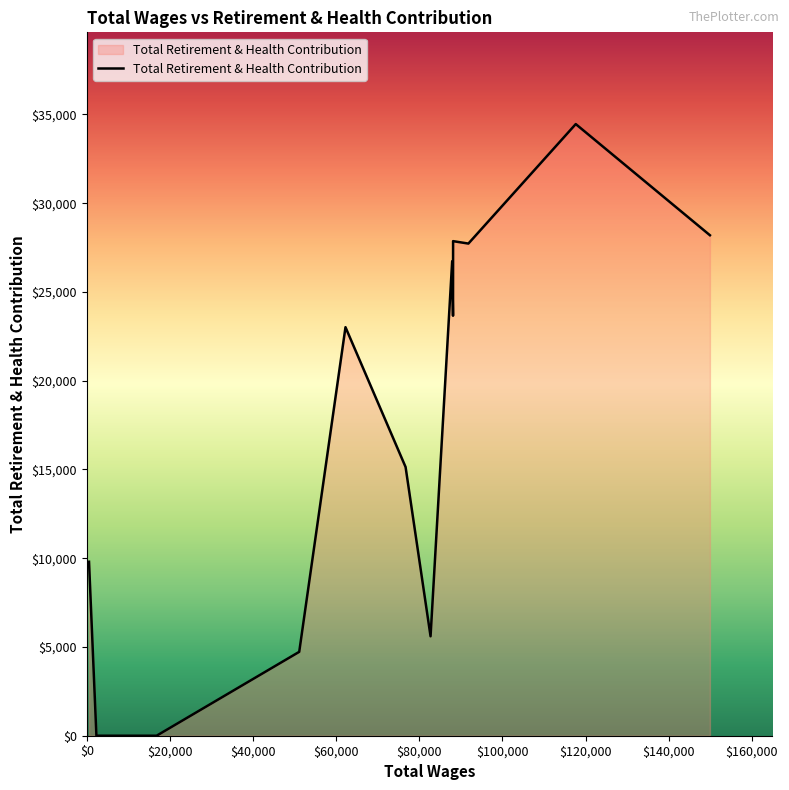

Does the chart display data point markers on the line(s)?

No